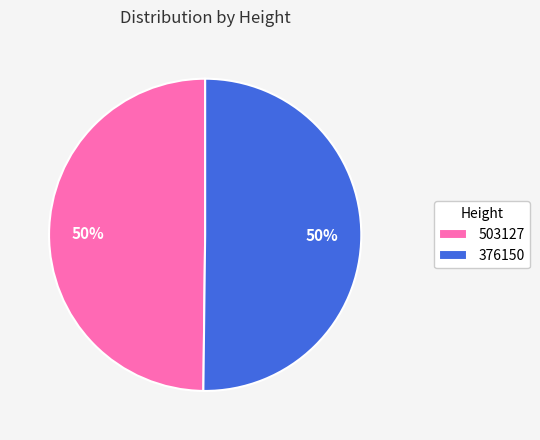

Combined, do 503127 and 376150 account for over 50%?

Yes